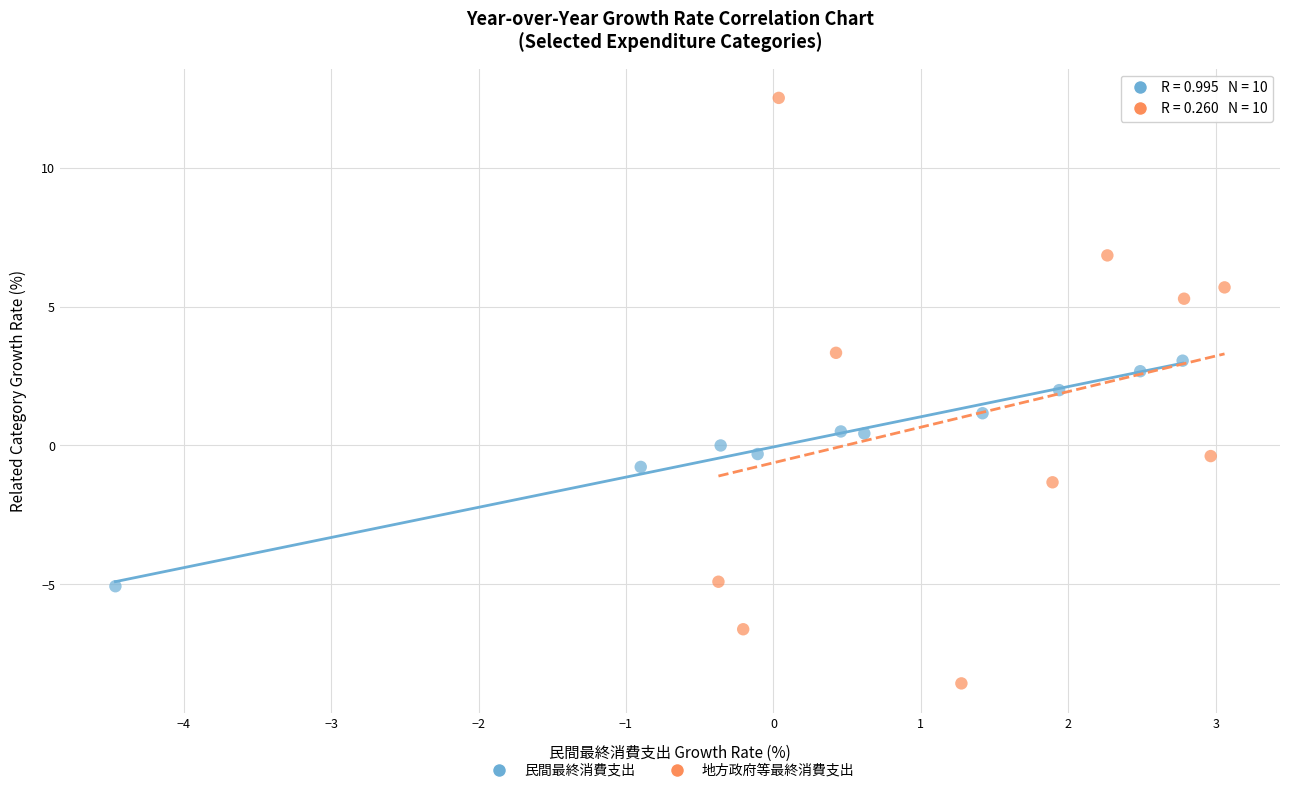

Which series reaches the minimum Y coordinate?

地方政府等最終消費支出